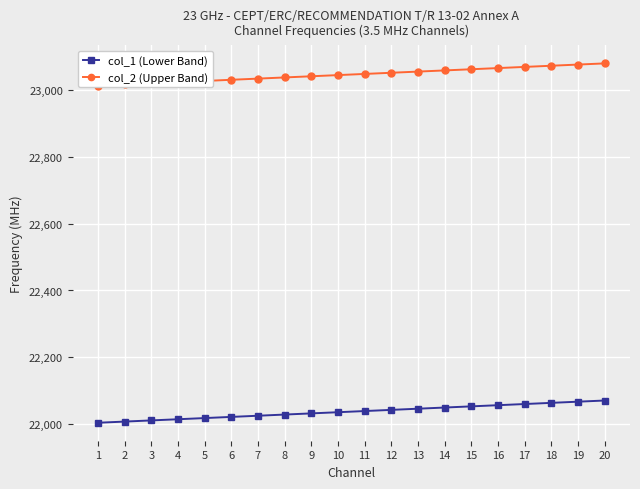

True or false: col_1 (Lower Band) has a value of 22004.5 at 1.

True